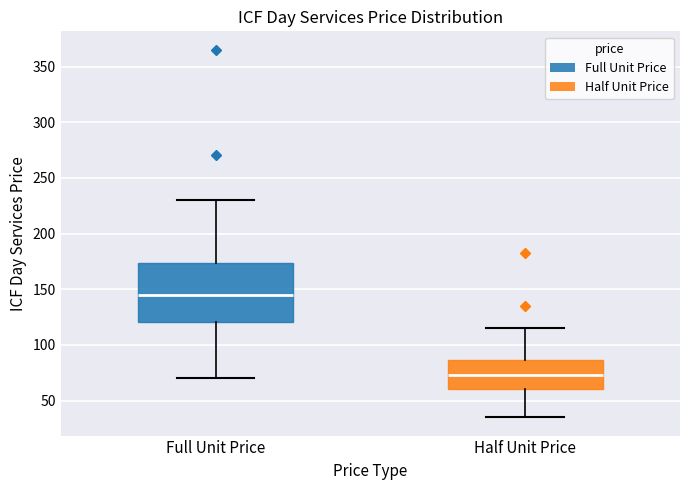

Where does the median line of the box for Half Unit Price sit on the y-axis? The values are not printed on the chart, so give them approximately, as read against the axis.

75